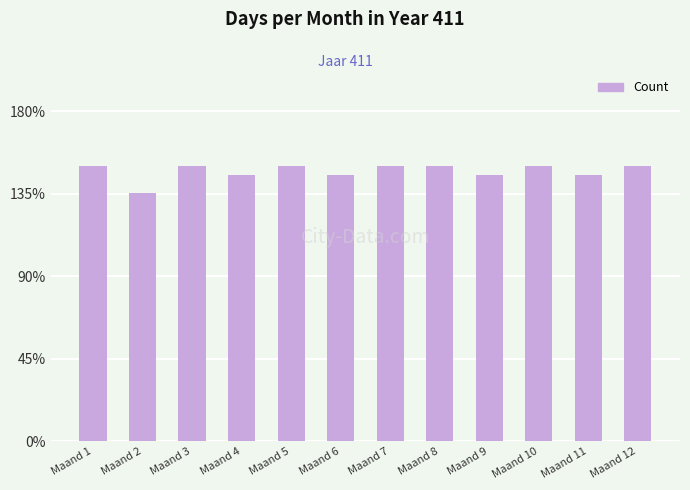

Does the chart contain any negative values?

No